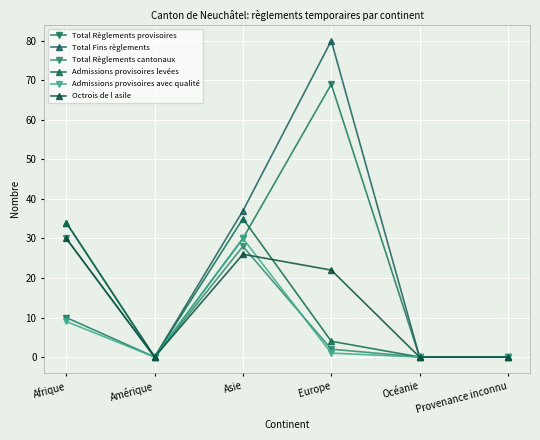

How many categories are shown in the chart?

6